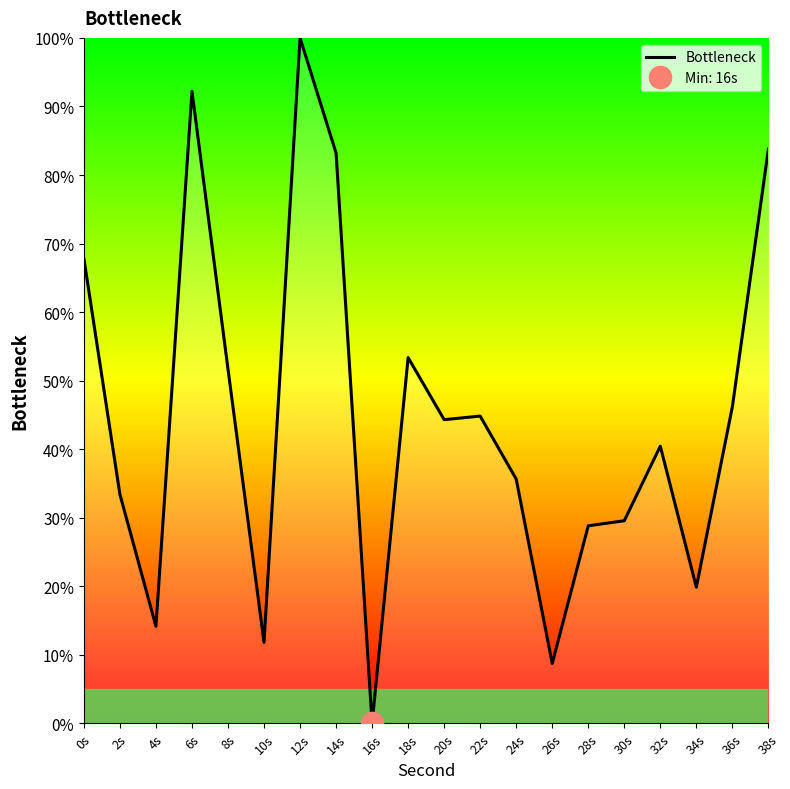

Is this an area chart (filled region under the line)?

No